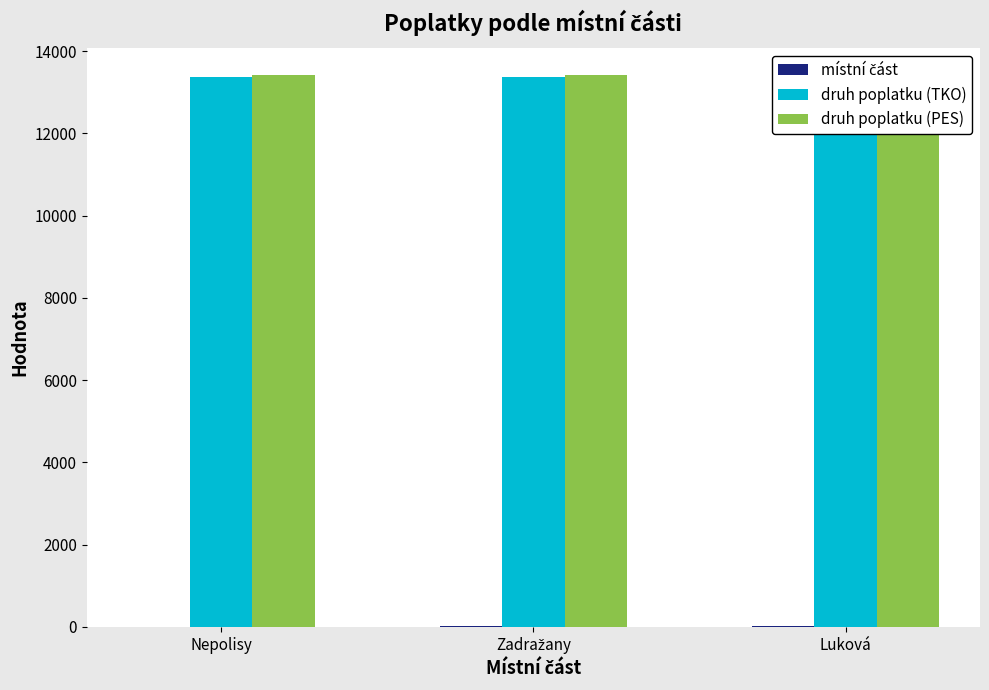

What position from the left is Zadražany?

2